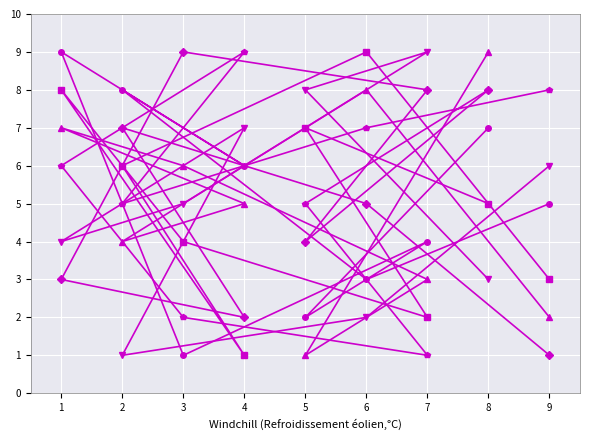

At which category is the sum across all series the highest?

8